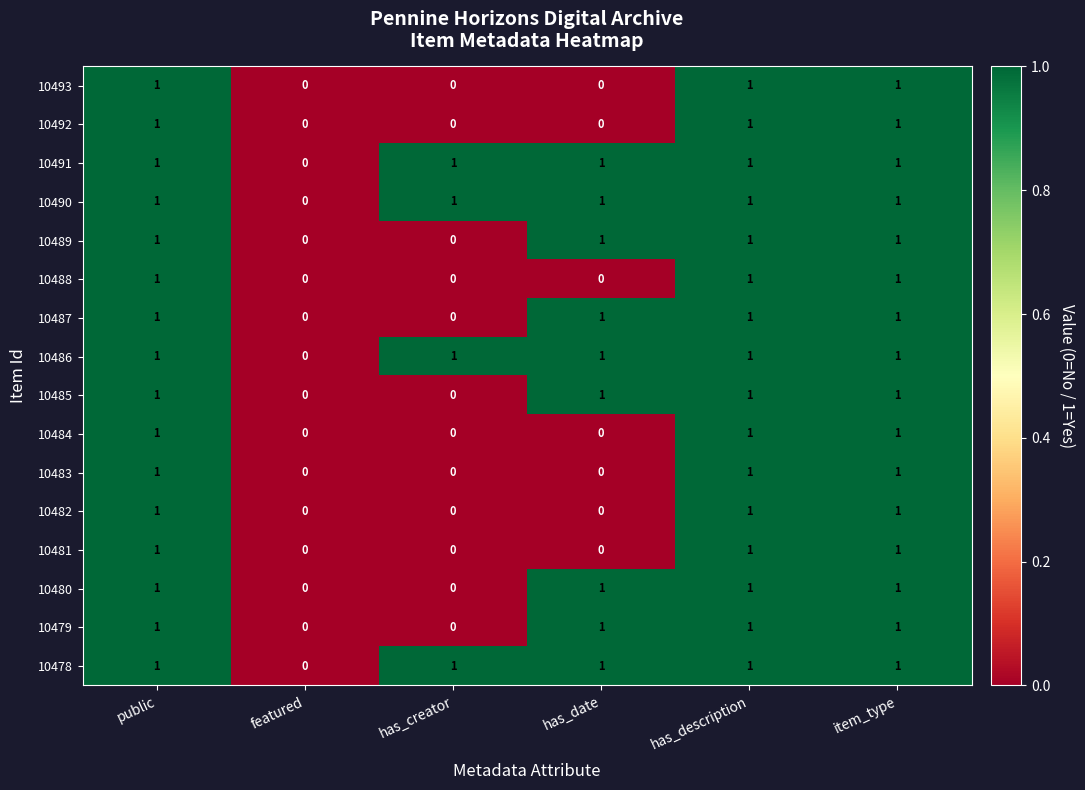

What is the sum of all 10488 values?

3